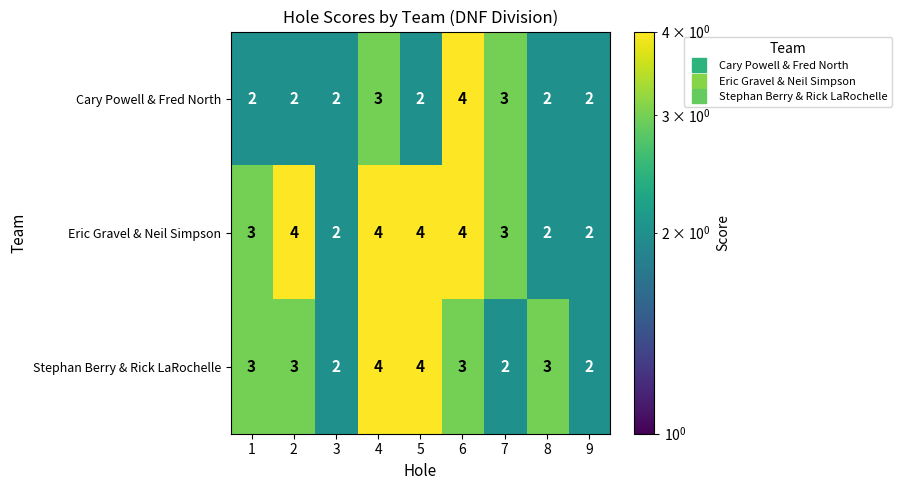

Is the value of Stephan Berry & Rick LaRochelle at 6 greater than the value of Eric Gravel & Neil Simpson at 4?

No